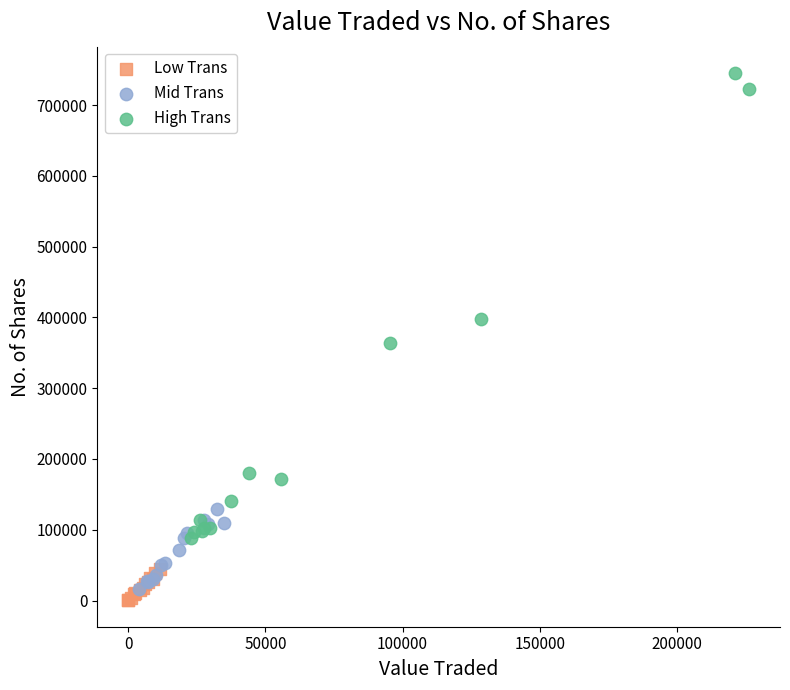

What are all the series names shown in the legend?

Low Trans, Mid Trans, High Trans